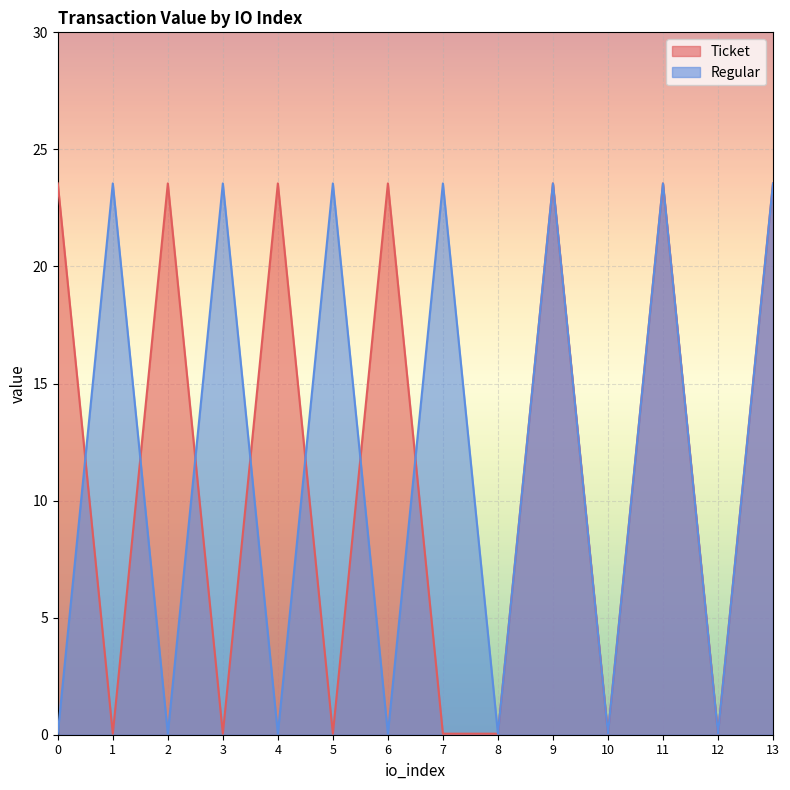

The Regular series shows 0.0 at 2. True or false?

True